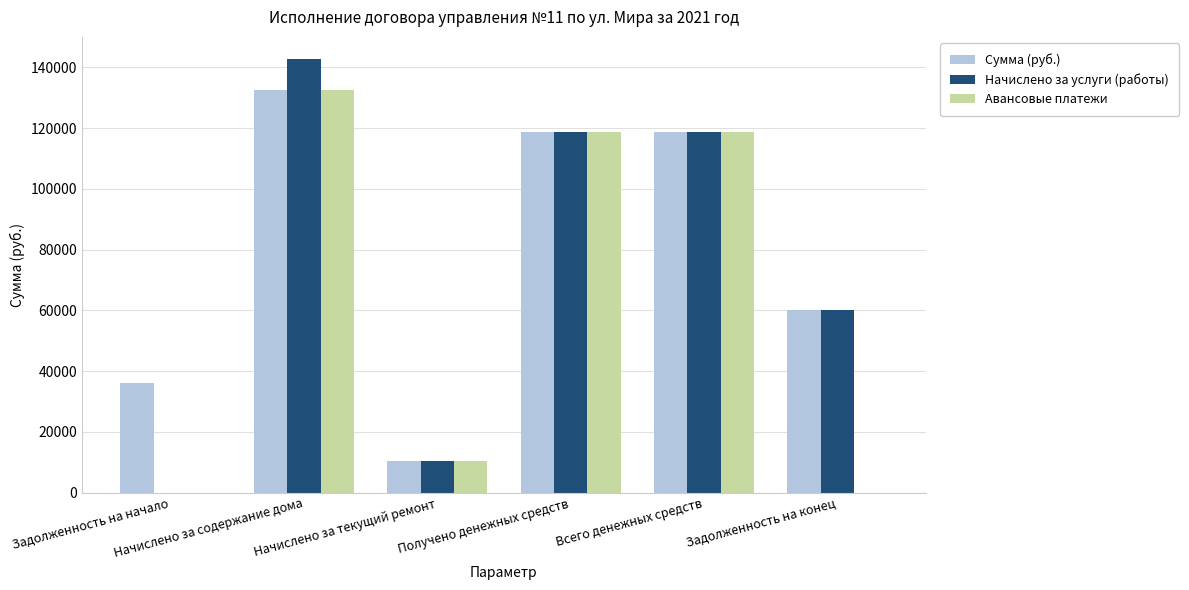

The Сумма (руб.) series shows 37631.8 at Задолженность на конец. True or false?

False